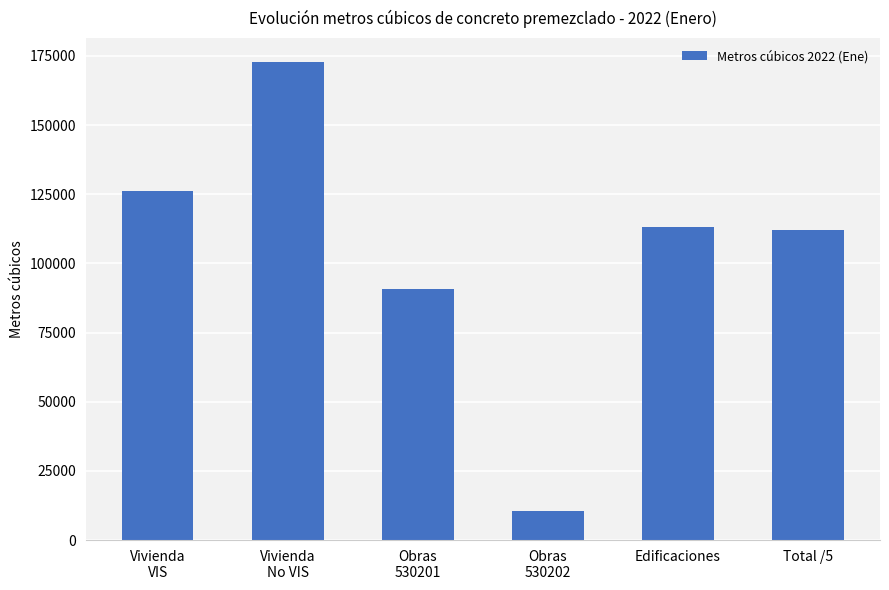

What is the ratio of the value at Obras
530202 to the value at Edificaciones?

0.1